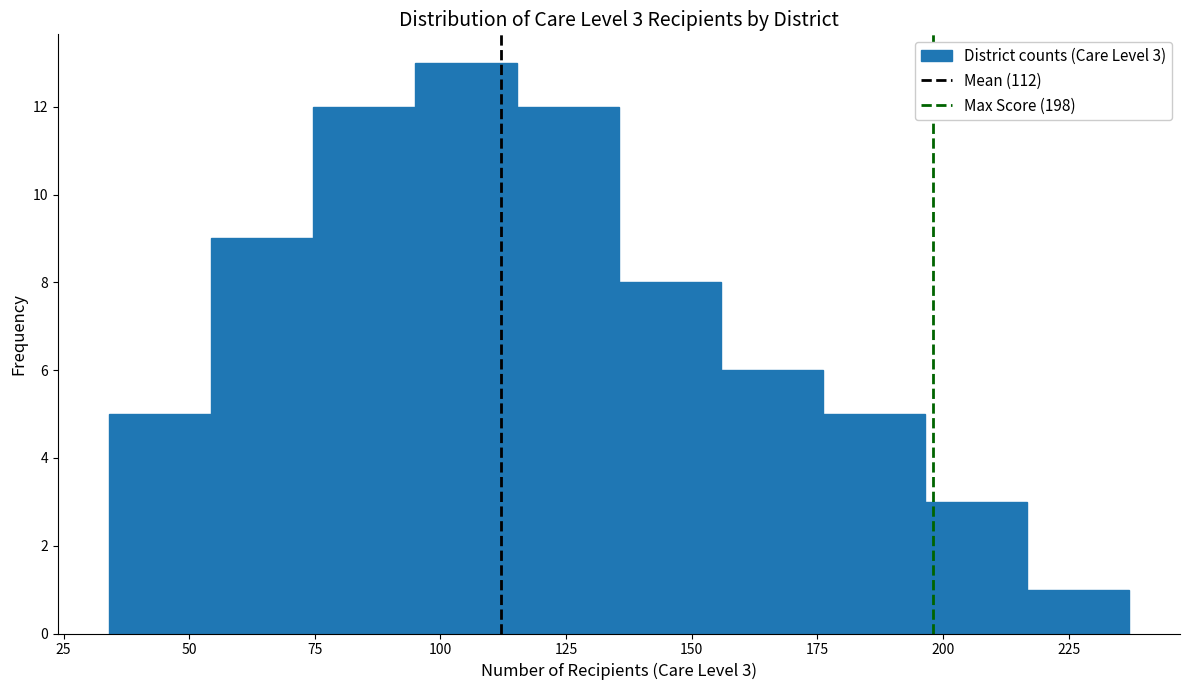

Over which range of the x-axis is the bar tallest?

95 to 115